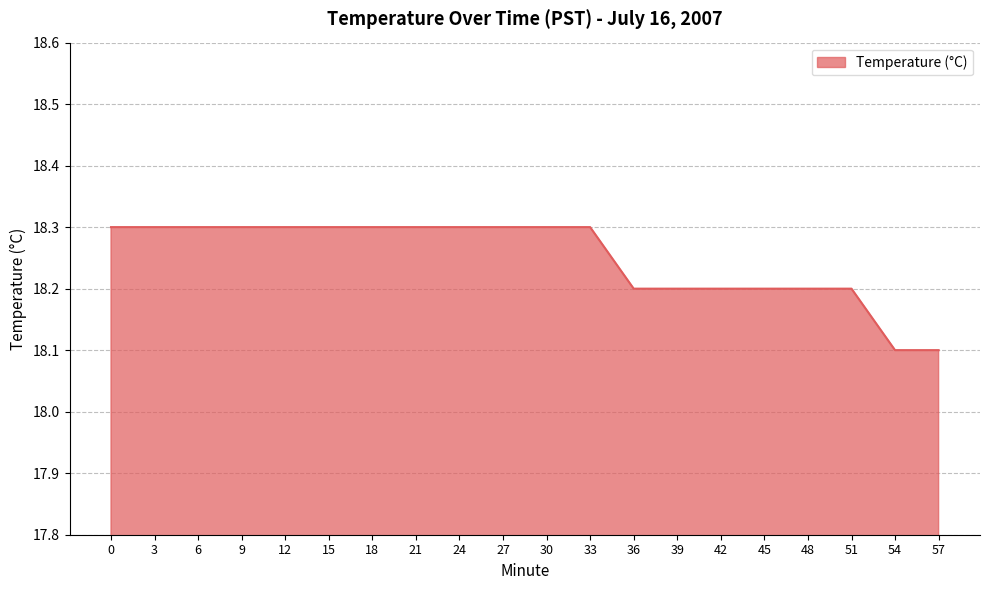

Which has a higher value, 36 or 30?

30